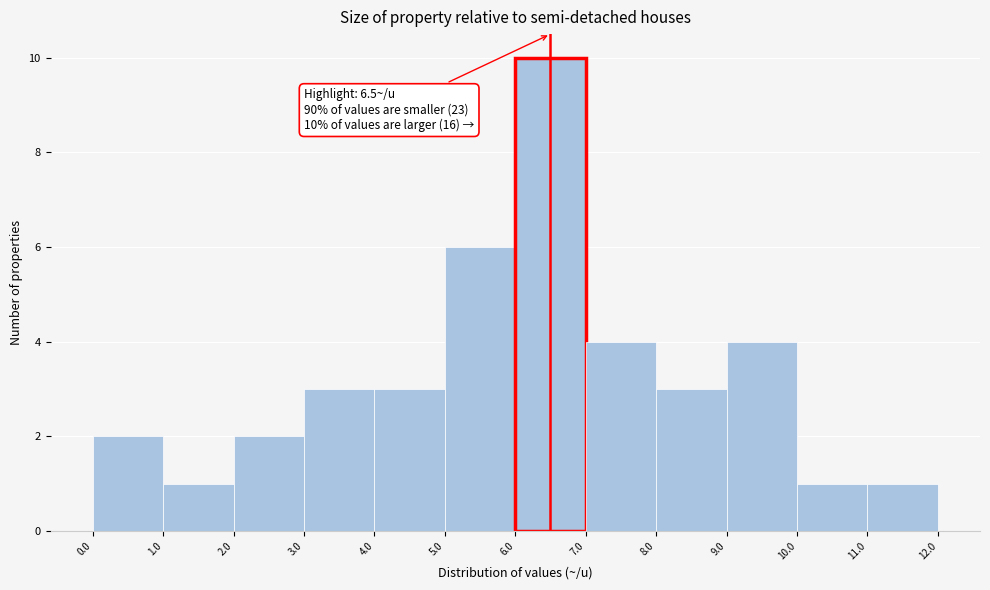

Over which range of the x-axis is the bar tallest?

6.0 to 7.0